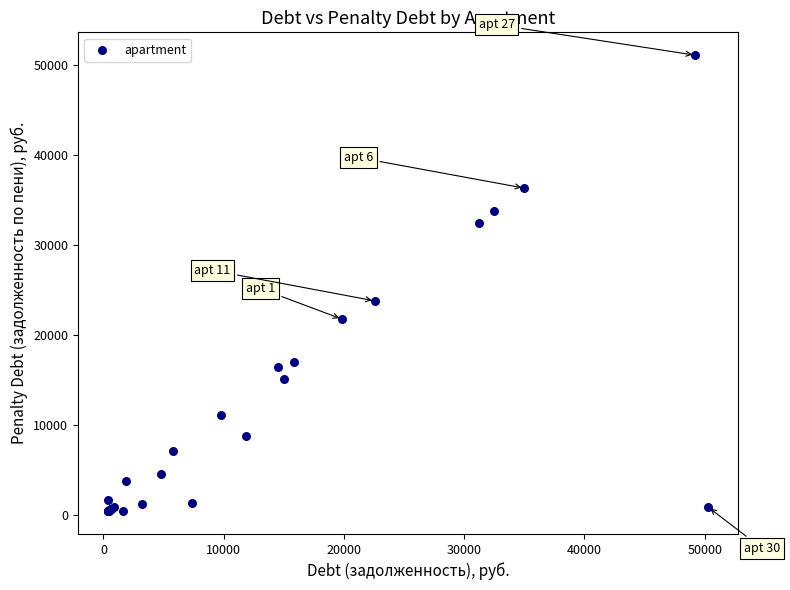

What Y value in the scatter plot is closest to 25716?

23749.3